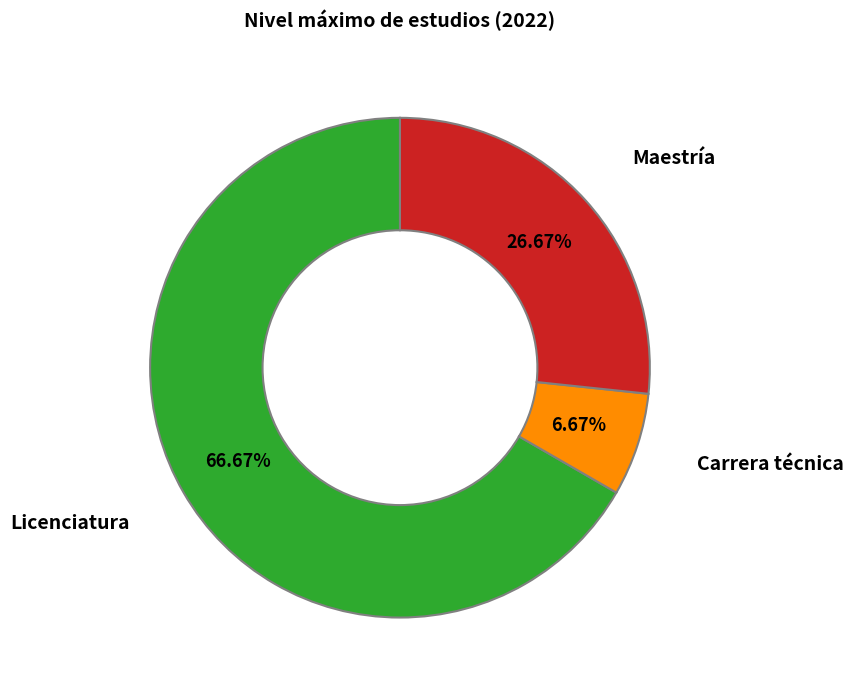

Is there any slice that represents more than half of the pie?

Yes